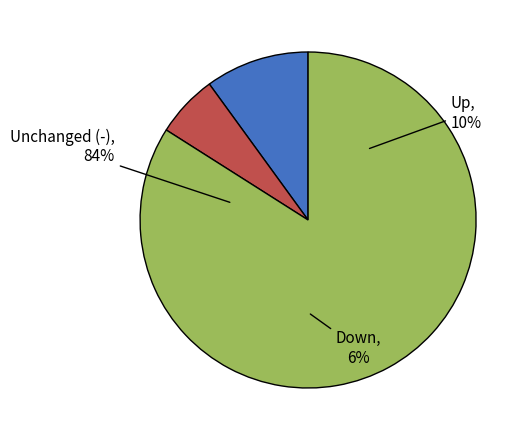

Which slice is the largest?

-